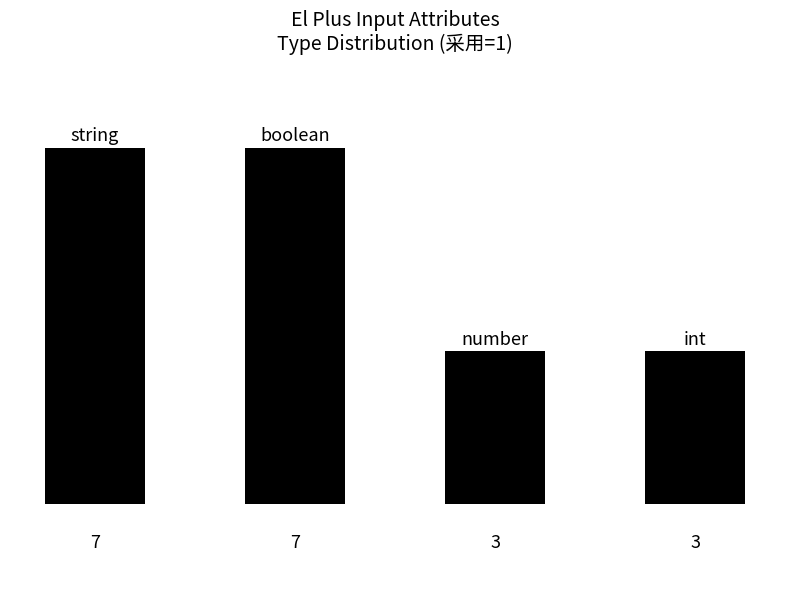

What is the value of the 4th bar from the left?

3